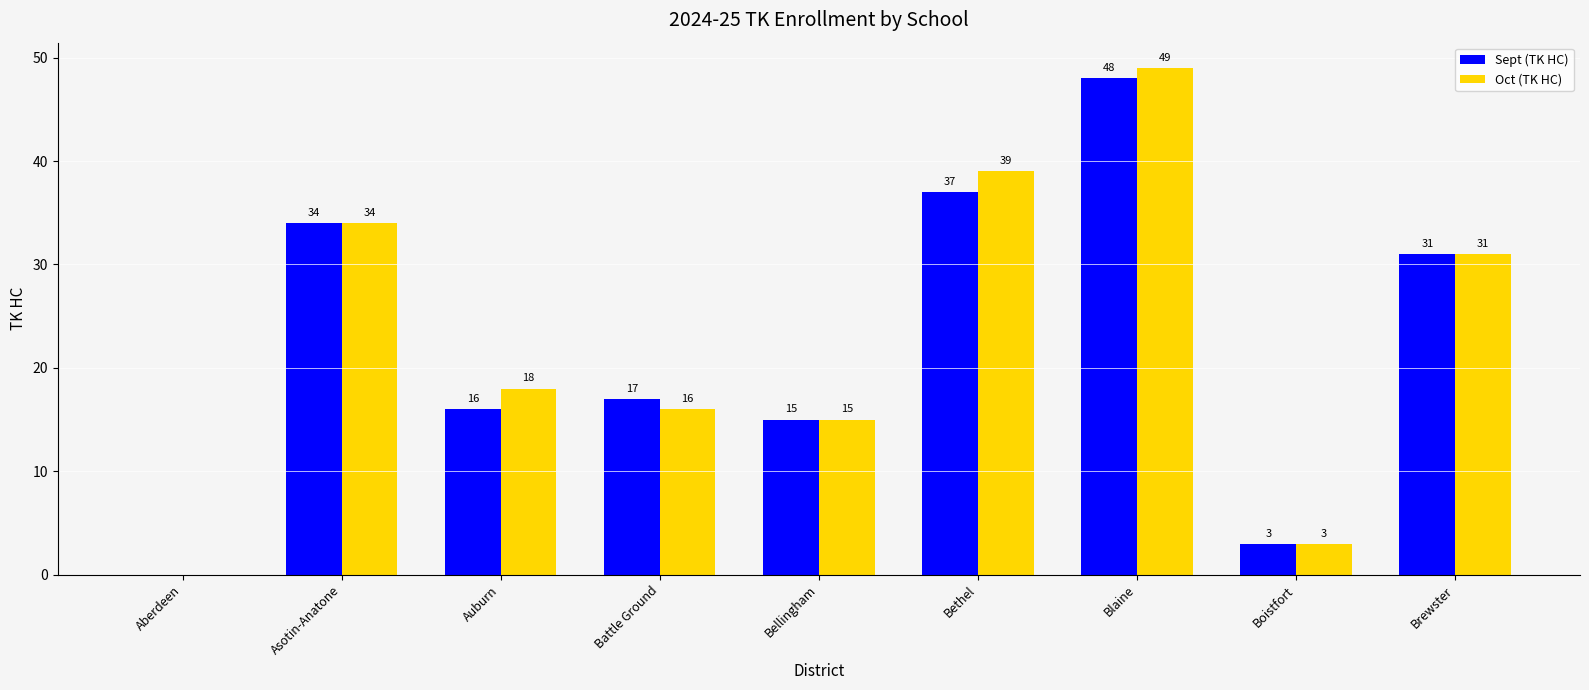

Which series has the largest total across all categories?

Oct (TK HC)